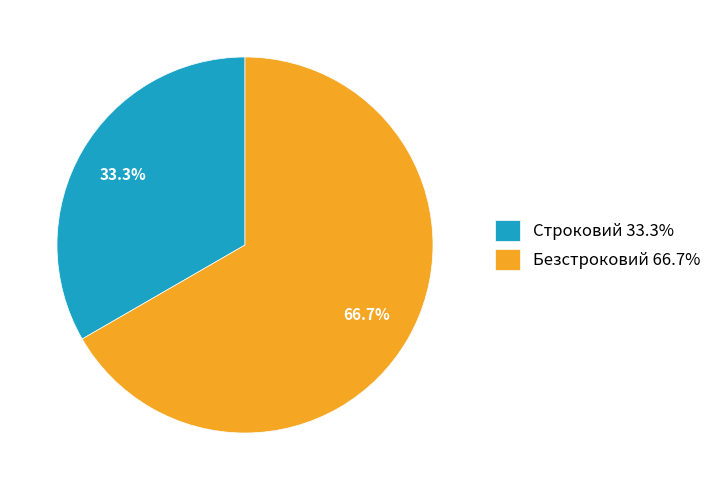

How many slices are in this pie chart?

2